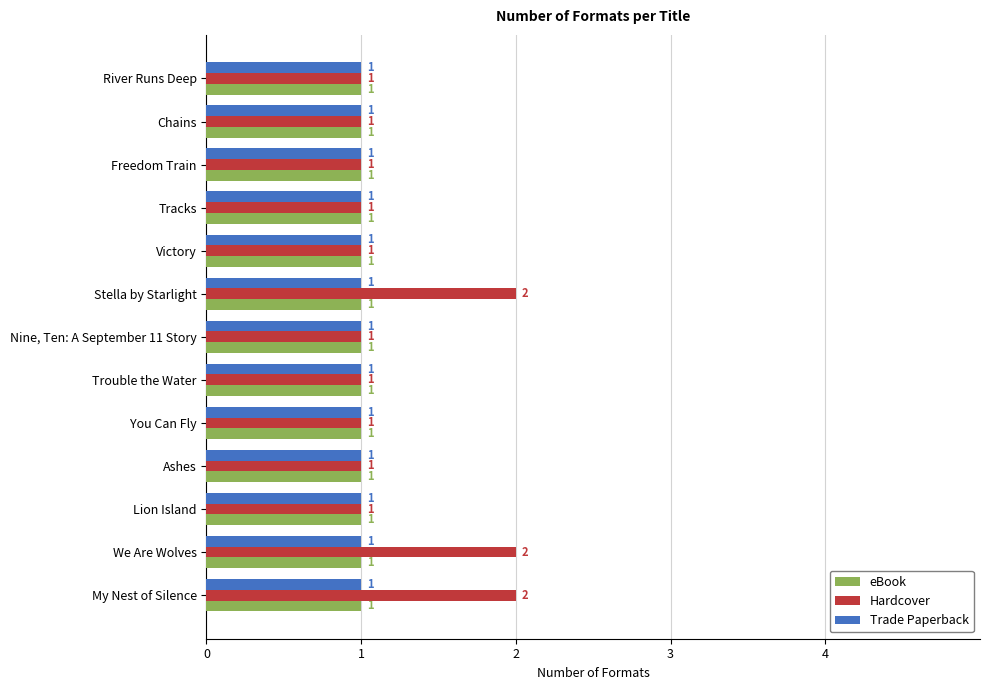

How many Hardcover values are between 1 and 2?

13